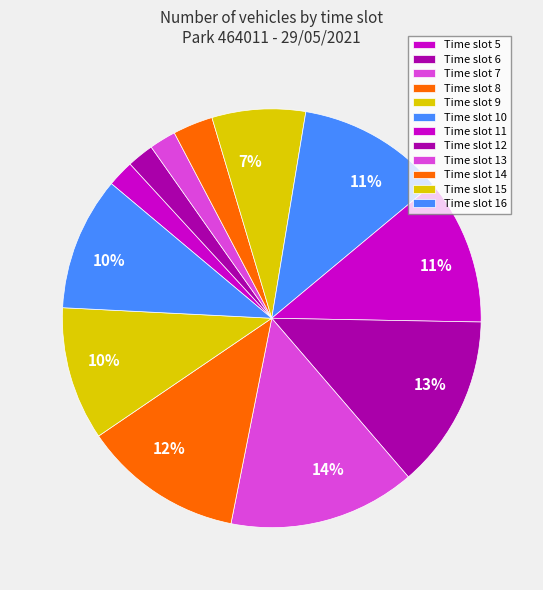

How many segments does this pie chart have?

12